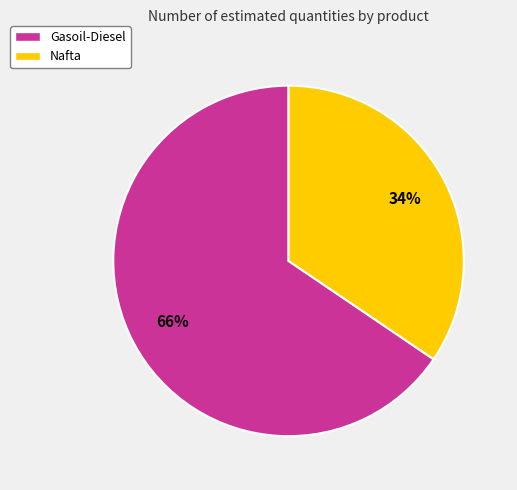

Do Gasoil-Diesel and Nafta together represent more than half of the pie?

Yes